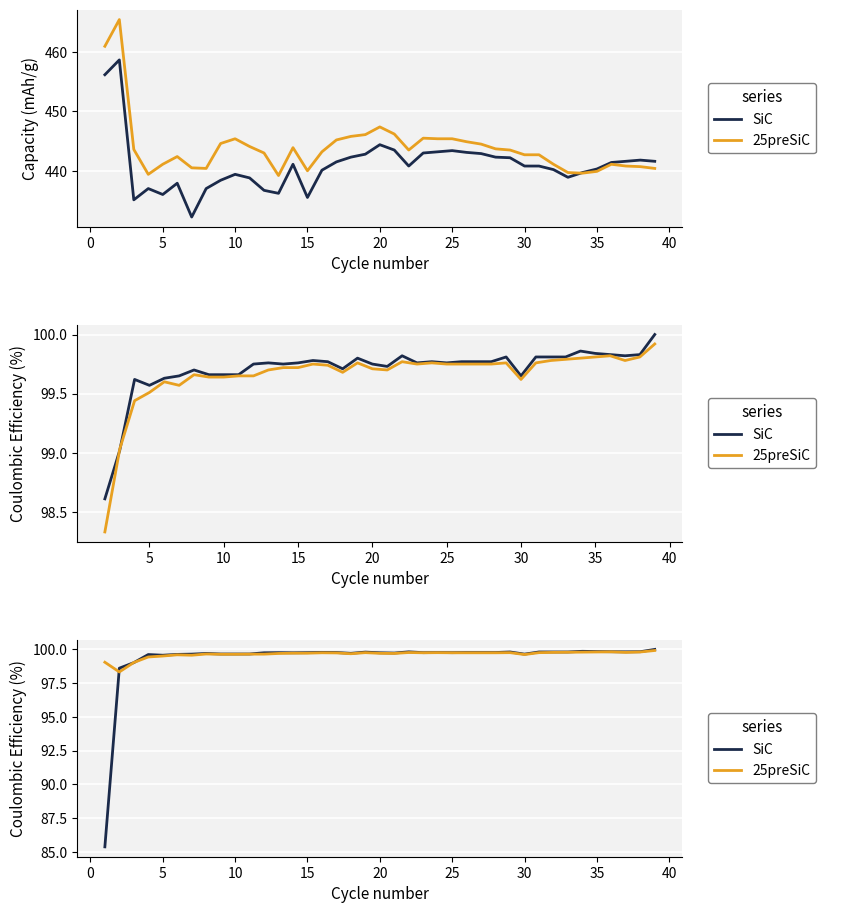

What is the maximum value for SiC?

100.0